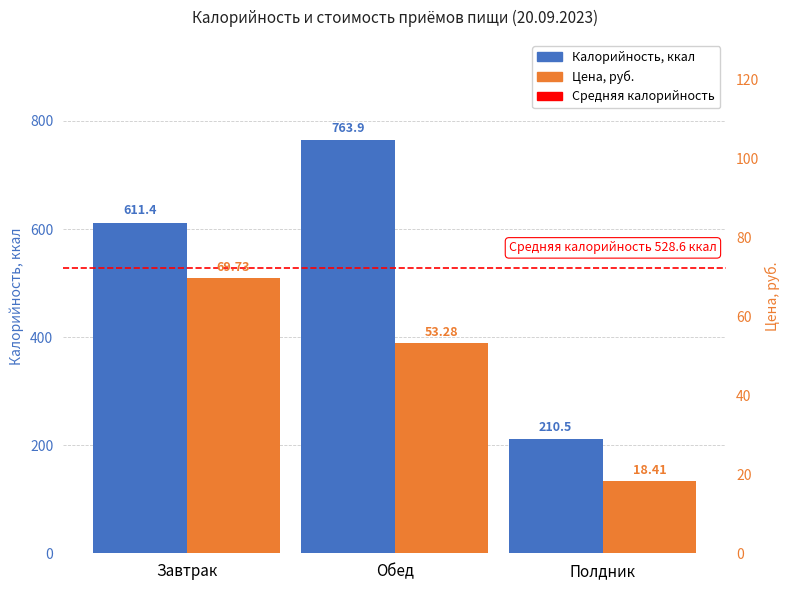

How many bars are there in total?

6